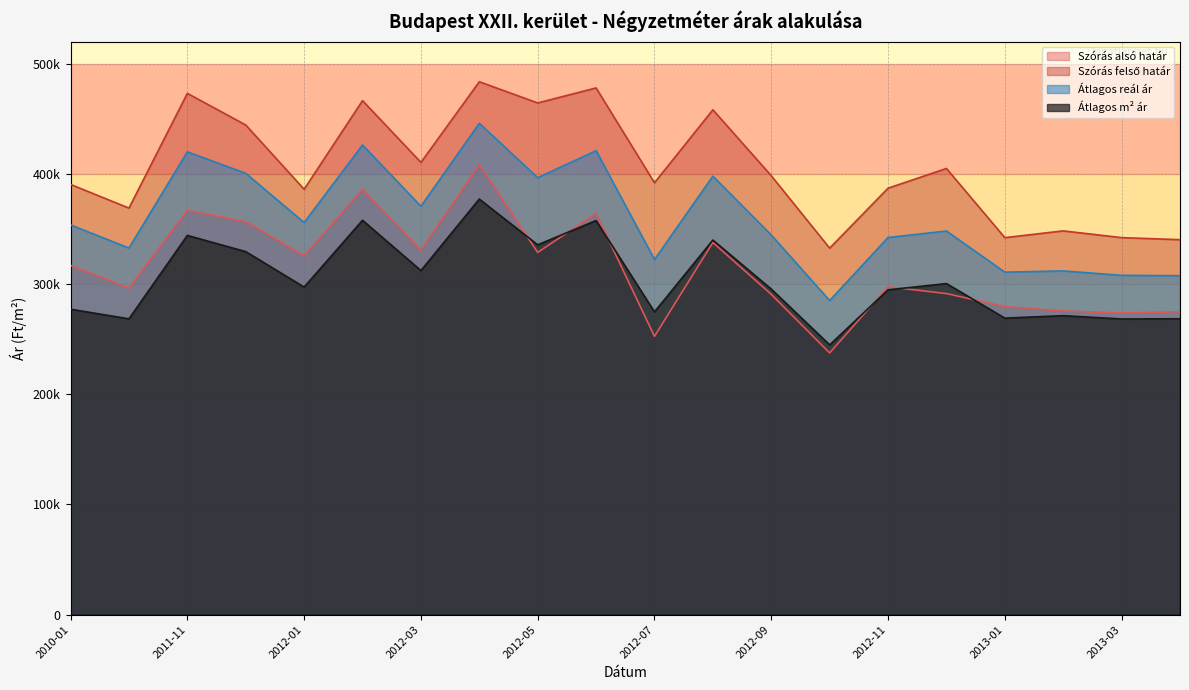

What is the sum of all Atlagos real ar values?

7200552